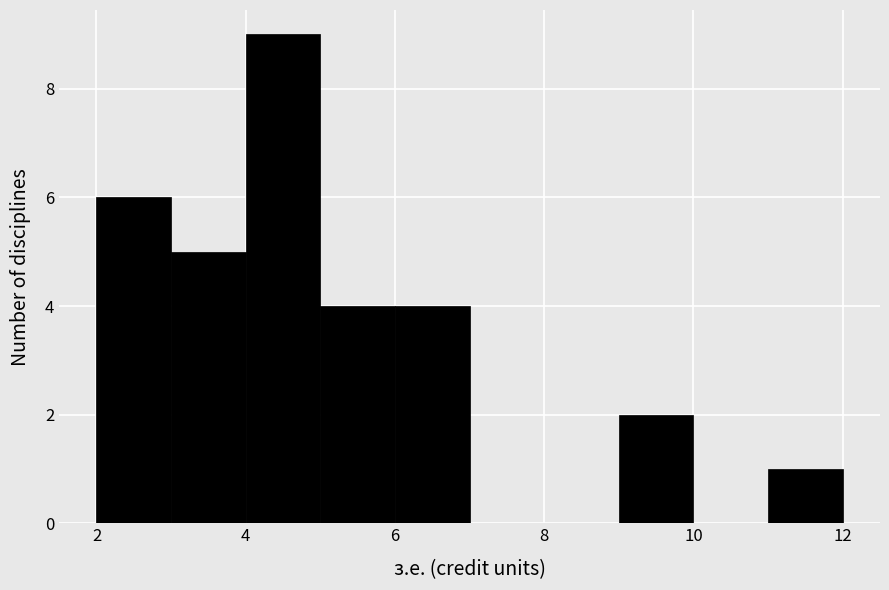

Which range on the x-axis has the tallest bar?

4 to 5